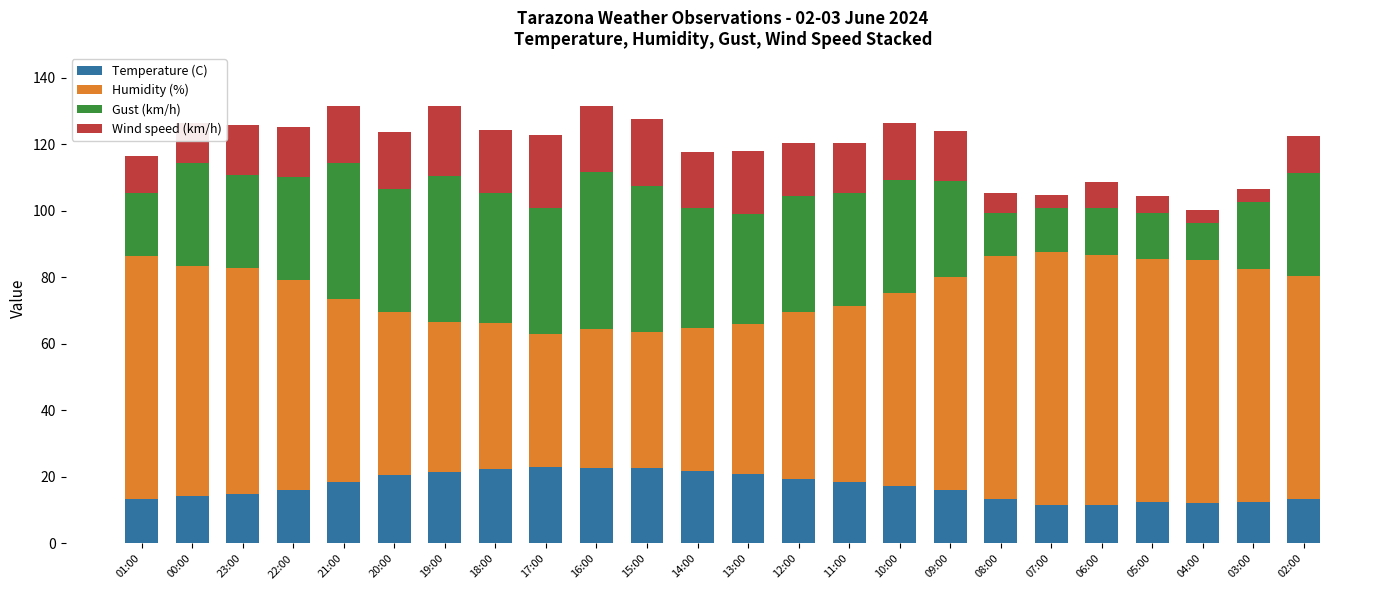

What is the difference between the maximum and minimum values in the Temperature (C) series?

11.2